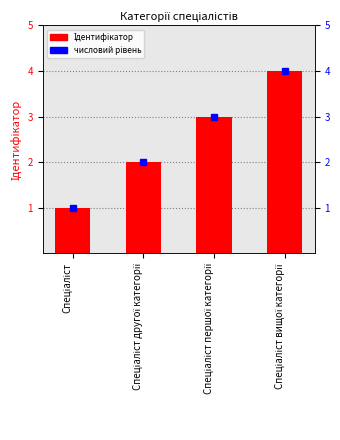

List the labels in order of value, smallest first.

Спеціаліст, Спеціаліст другої категорії, Спеціаліст першої категорії, Спеціаліст вищої категорії